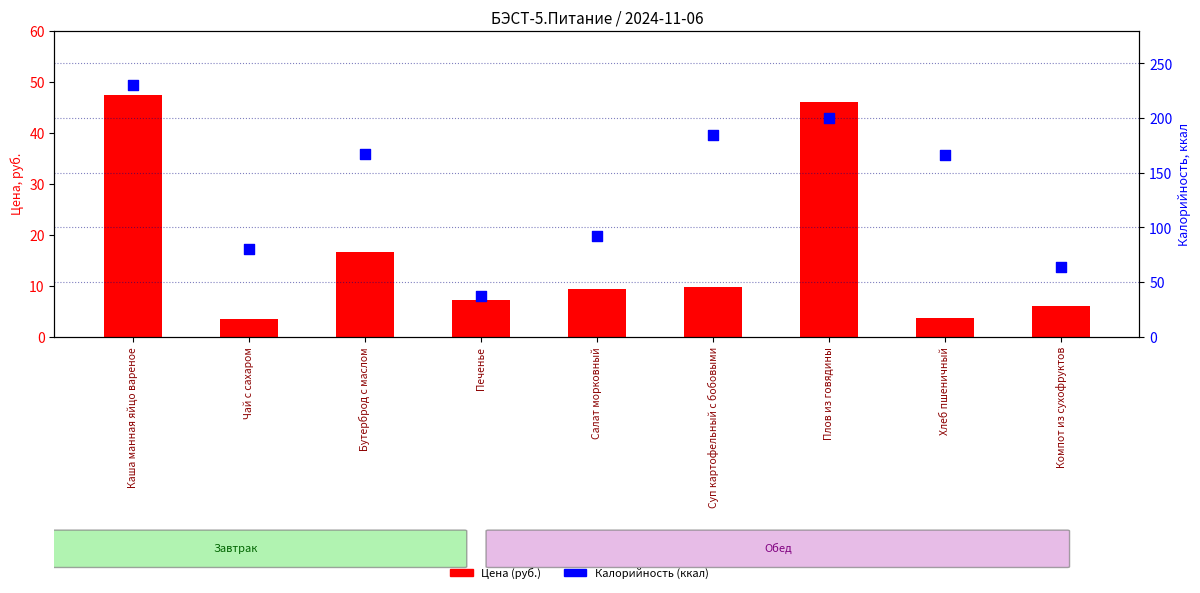

Which series reaches the minimum Y coordinate?

Цена (руб.)